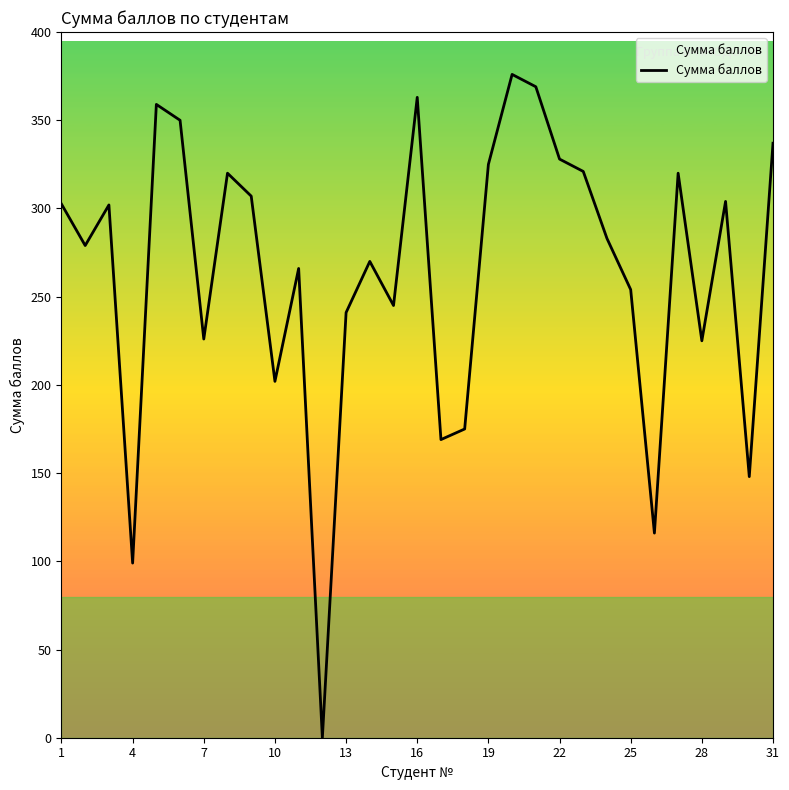

What is the maximum value shown in the chart?

376.0